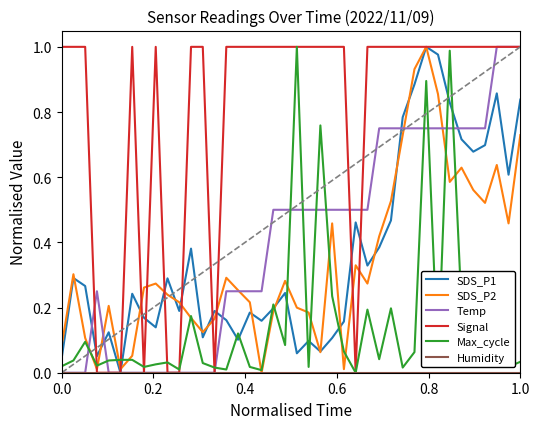

Which series has the largest total across all categories?

Signal